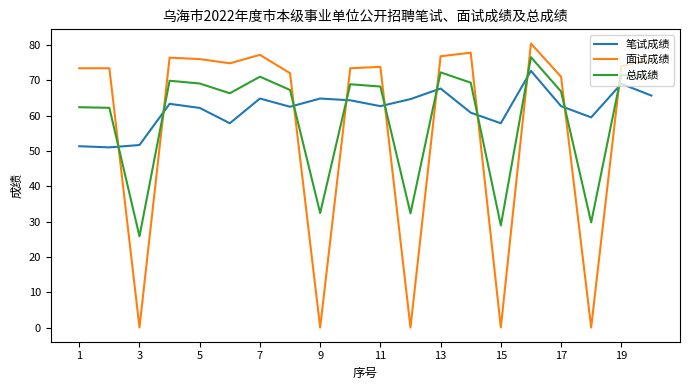

What is the maximum value for 总成绩?

76.5